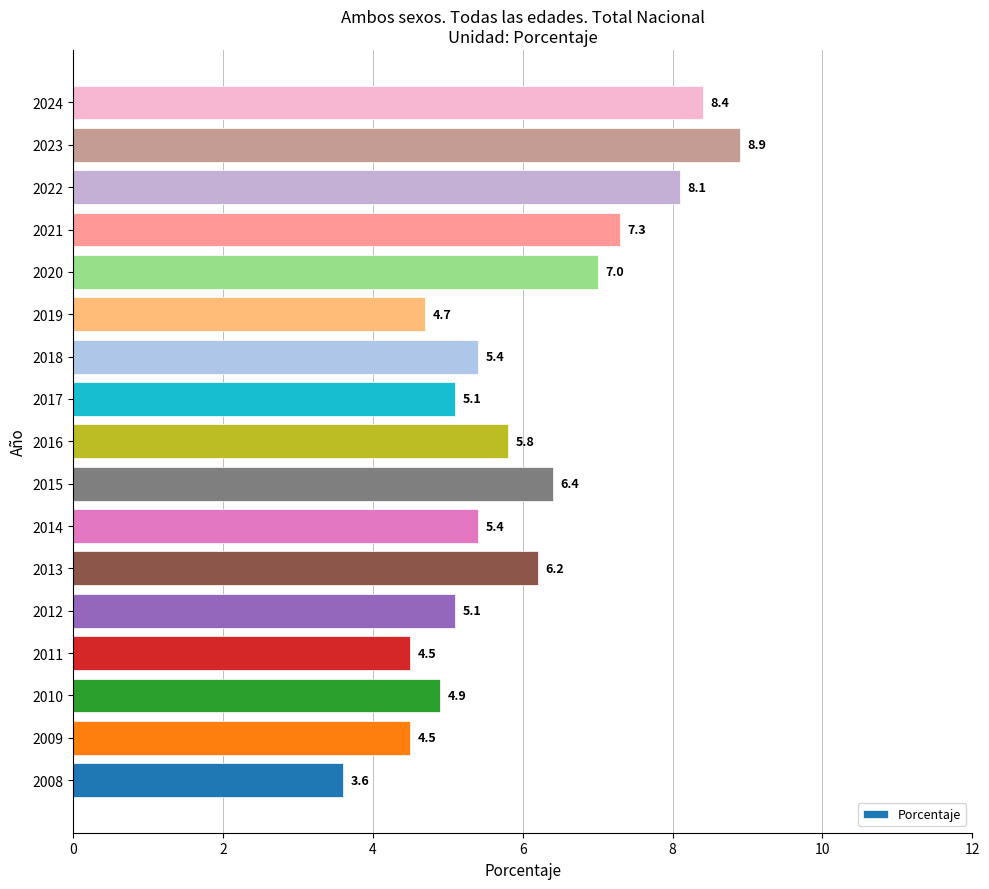

What value does the data have at 2009?

4.5